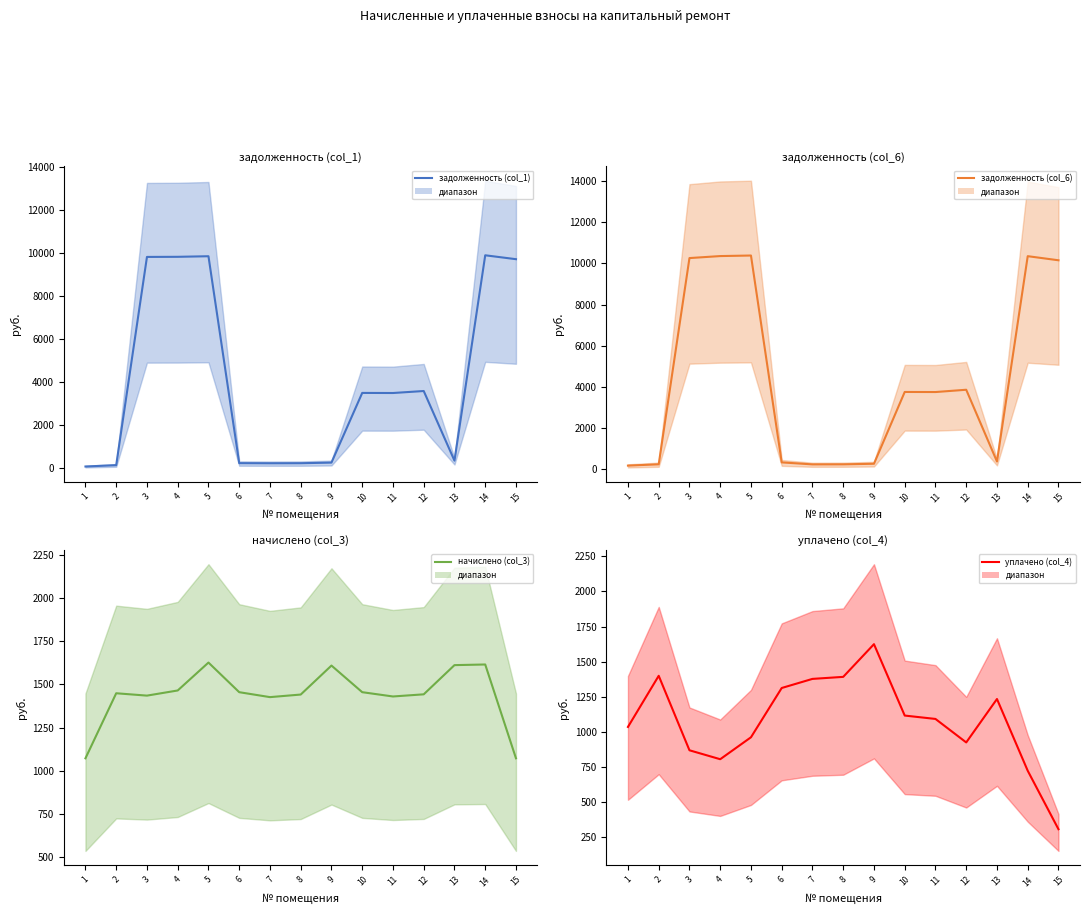

How many data points in задолженность (col_1) are less than 3502?

7